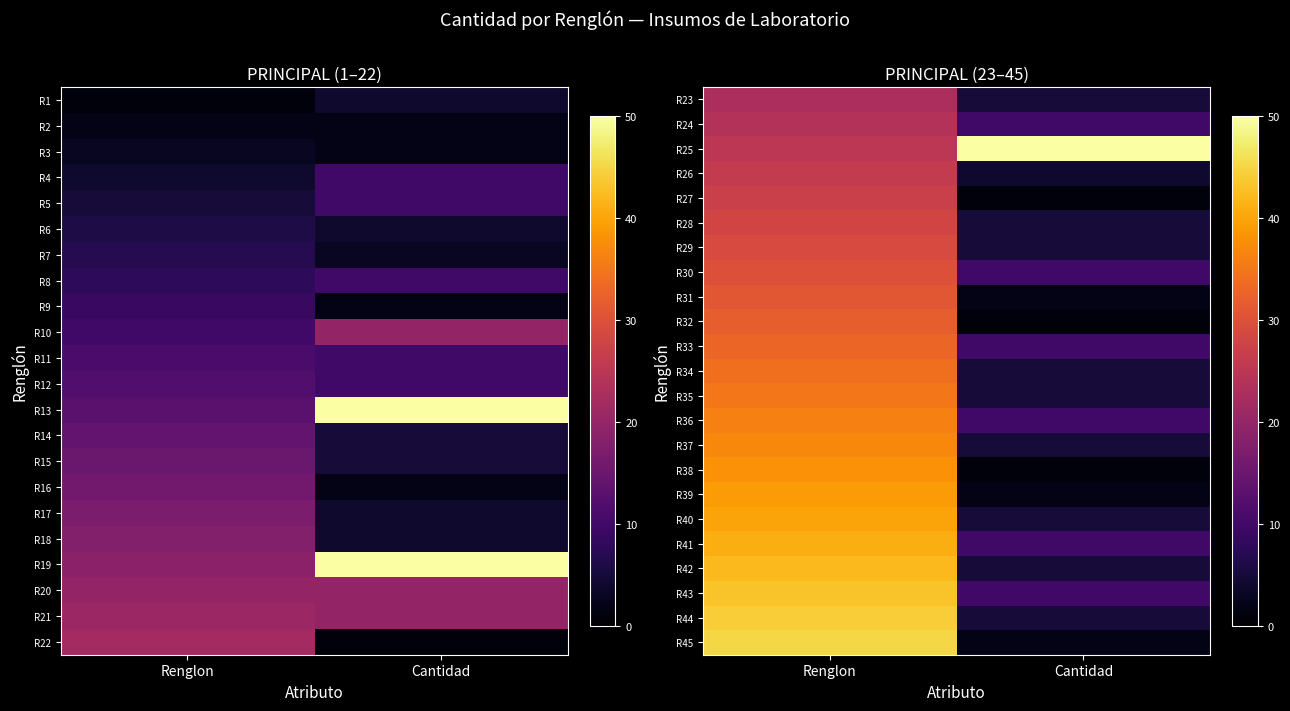

How many data points in R25 are less than 50?

1